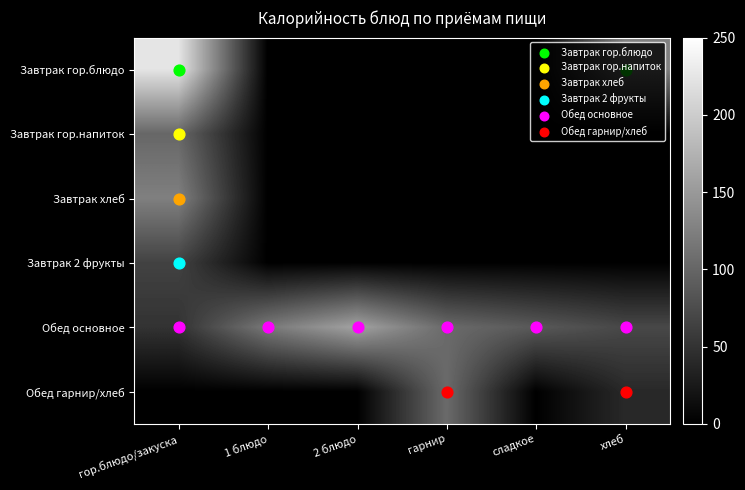

Which label corresponds to the smallest value in the chart?

1 блюдо